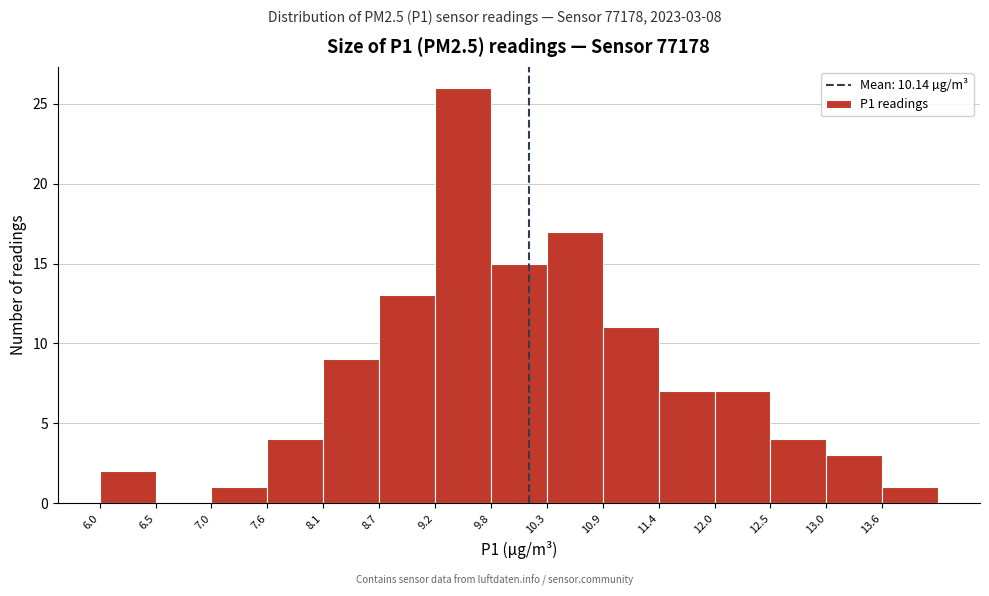

Which range on the x-axis has the tallest bar?

9.2 to 9.8